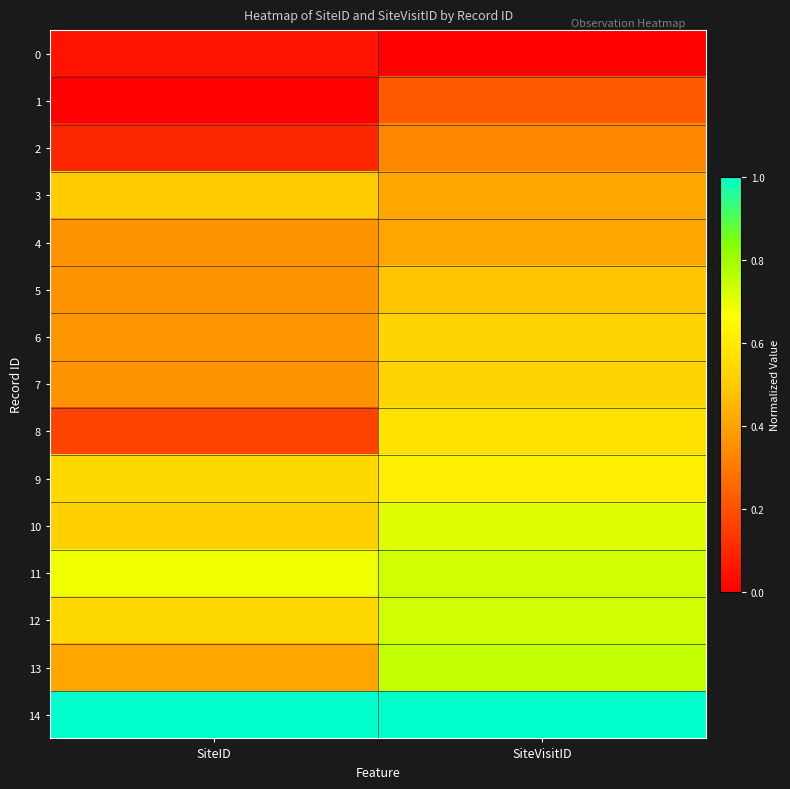

Which series has the largest total across all categories?

14